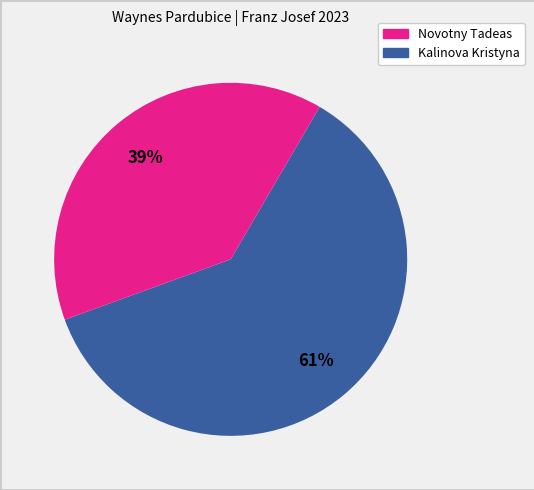

To the nearest percent, what is the difference between the largest and smallest slice percentages?

22%